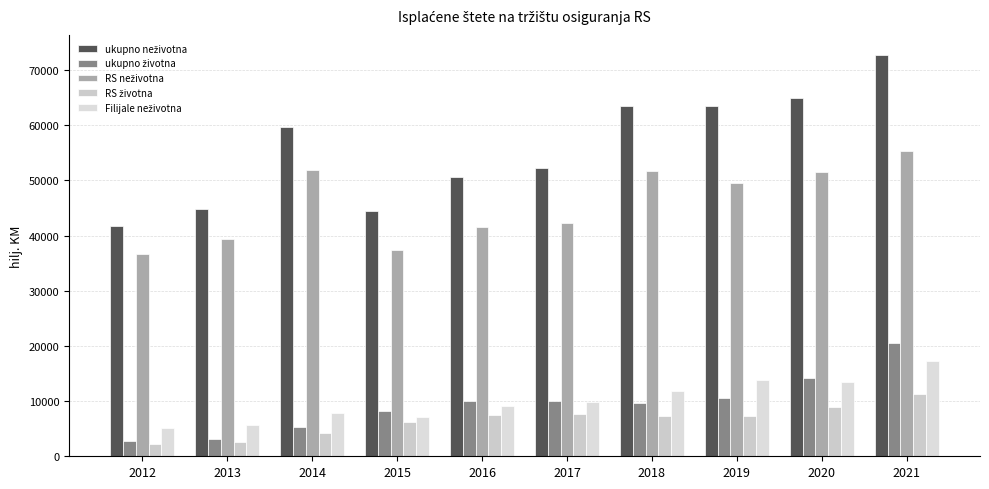

How many bars are there in each group?

5